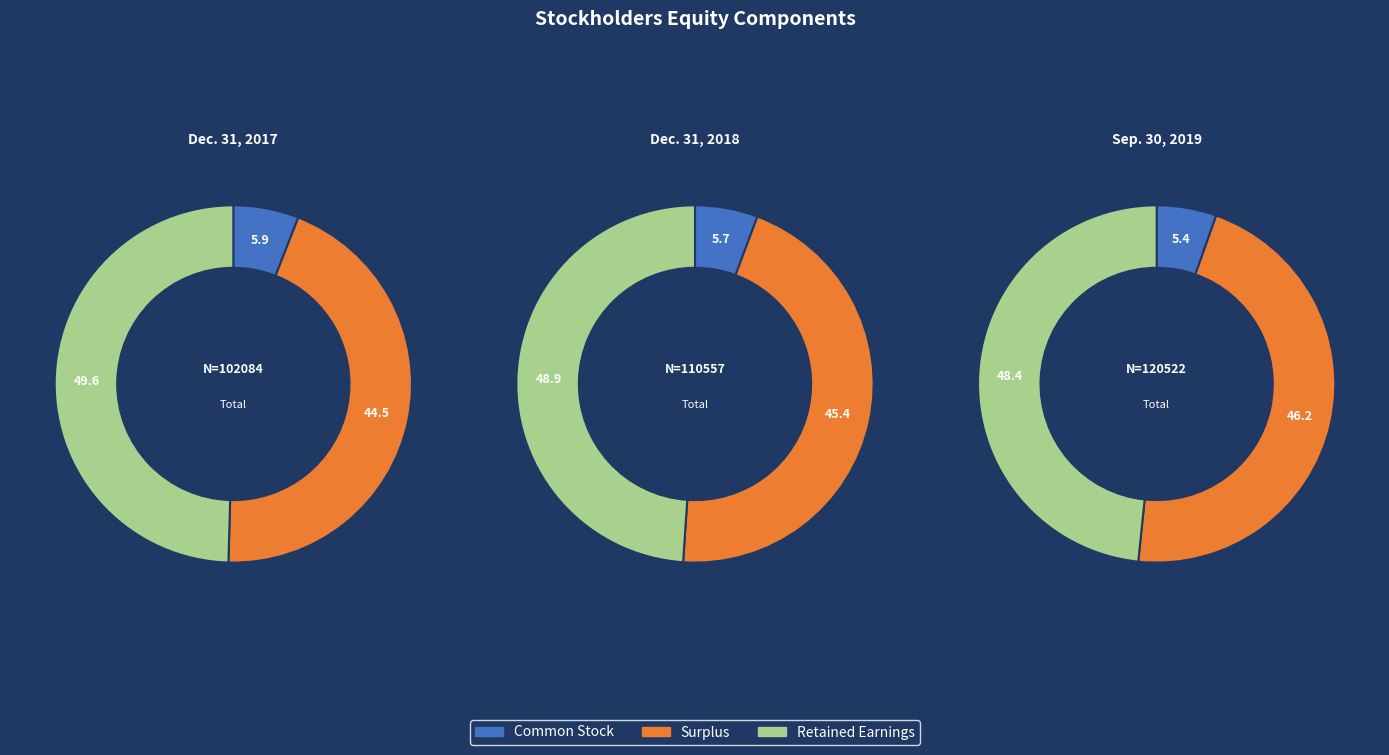

How many slices are in this pie chart?

3